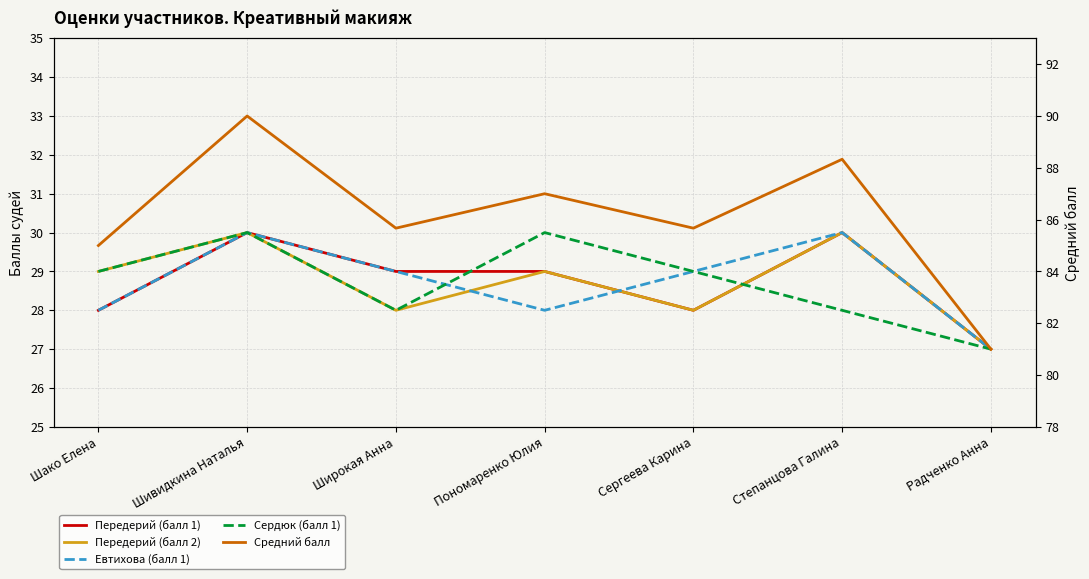

True or false: Средний балл has more than 2 interior local peaks.

True